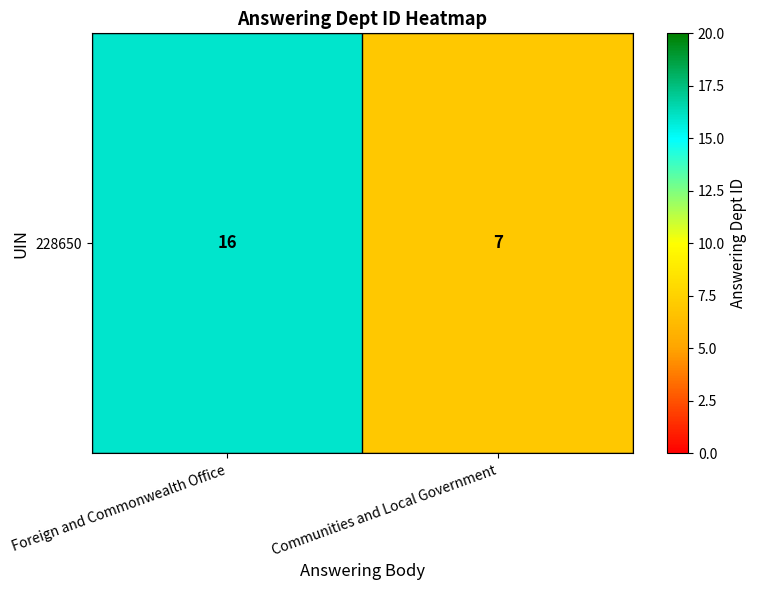

What is the sum of all values?

23